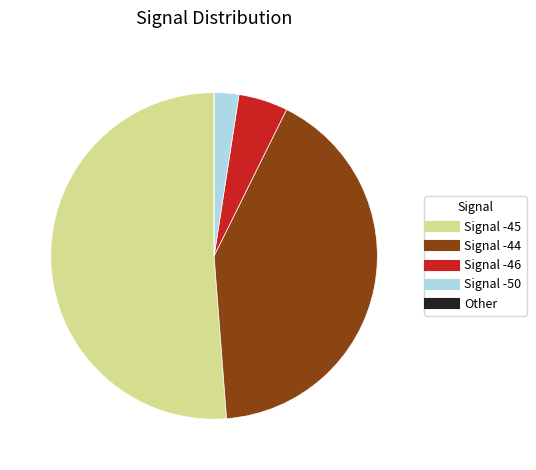

Does any single category account for the majority?

Yes